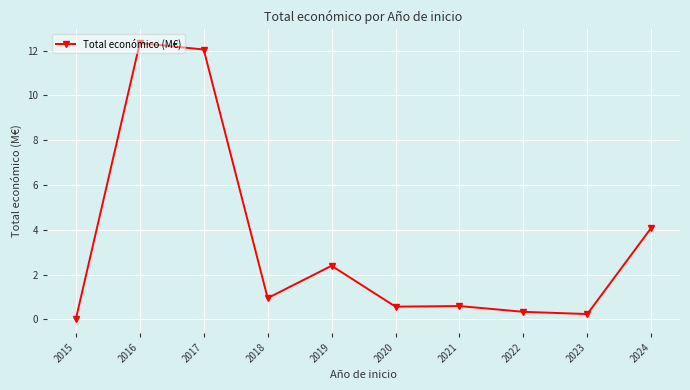

What is the difference between the maximum and minimum values?

12.3